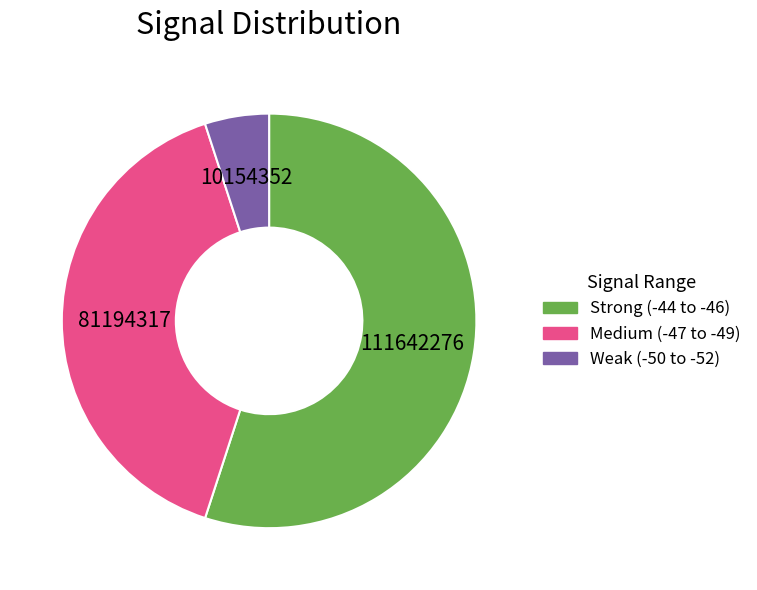

Is it true that 81194317 is 33% of the pie?

False